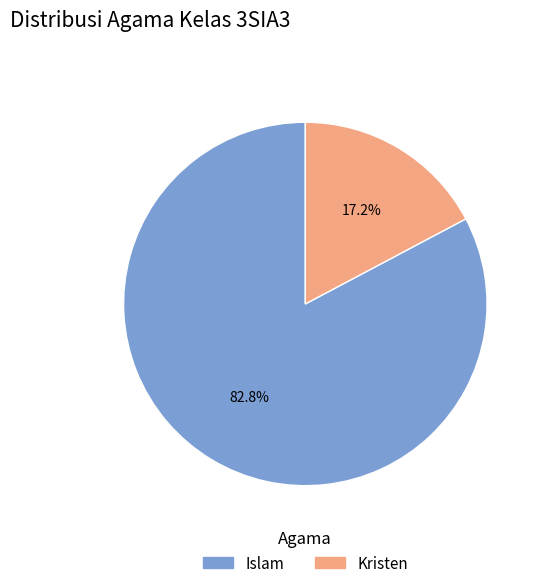

How many segments does this pie chart have?

2